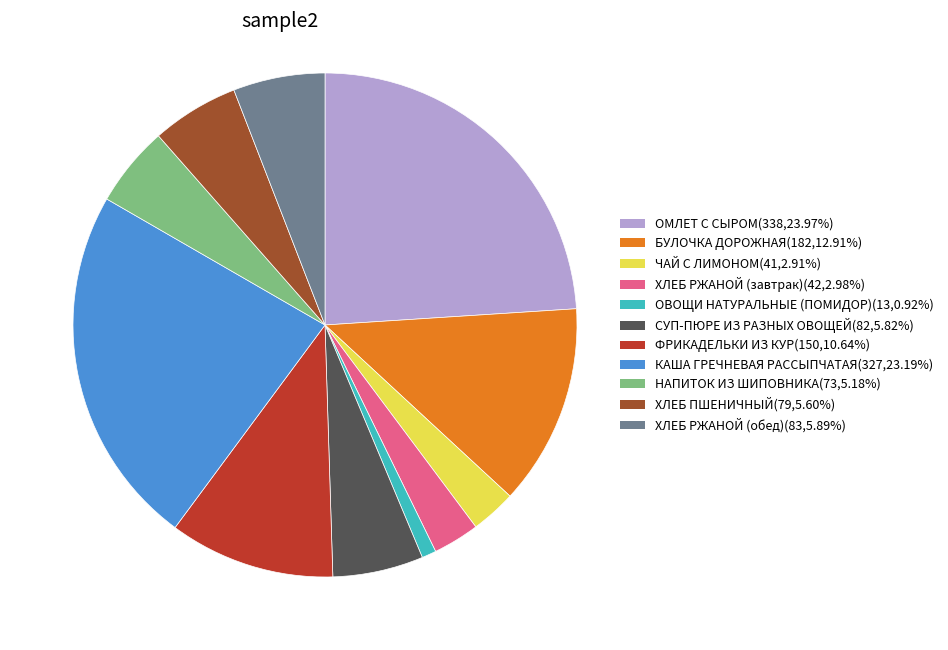

What is the ratio of the value at ЧАЙ С ЛИМОНОМ to the value at ХЛЕБ ПШЕНИЧНЫЙ?

0.5